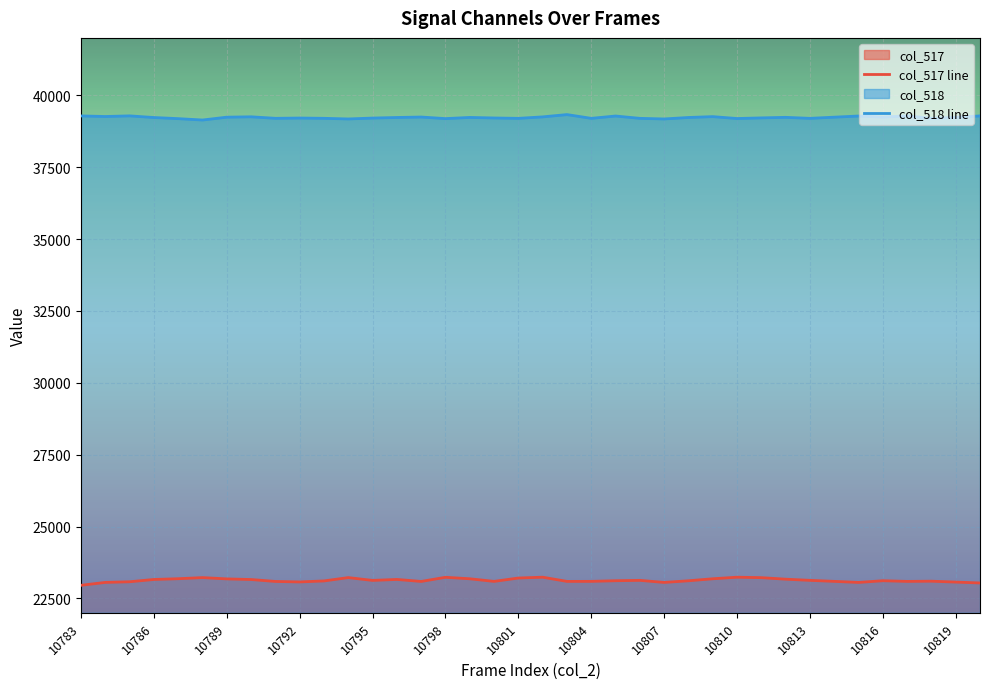

What are all the series names shown in the legend?

col_517 line, col_518 line